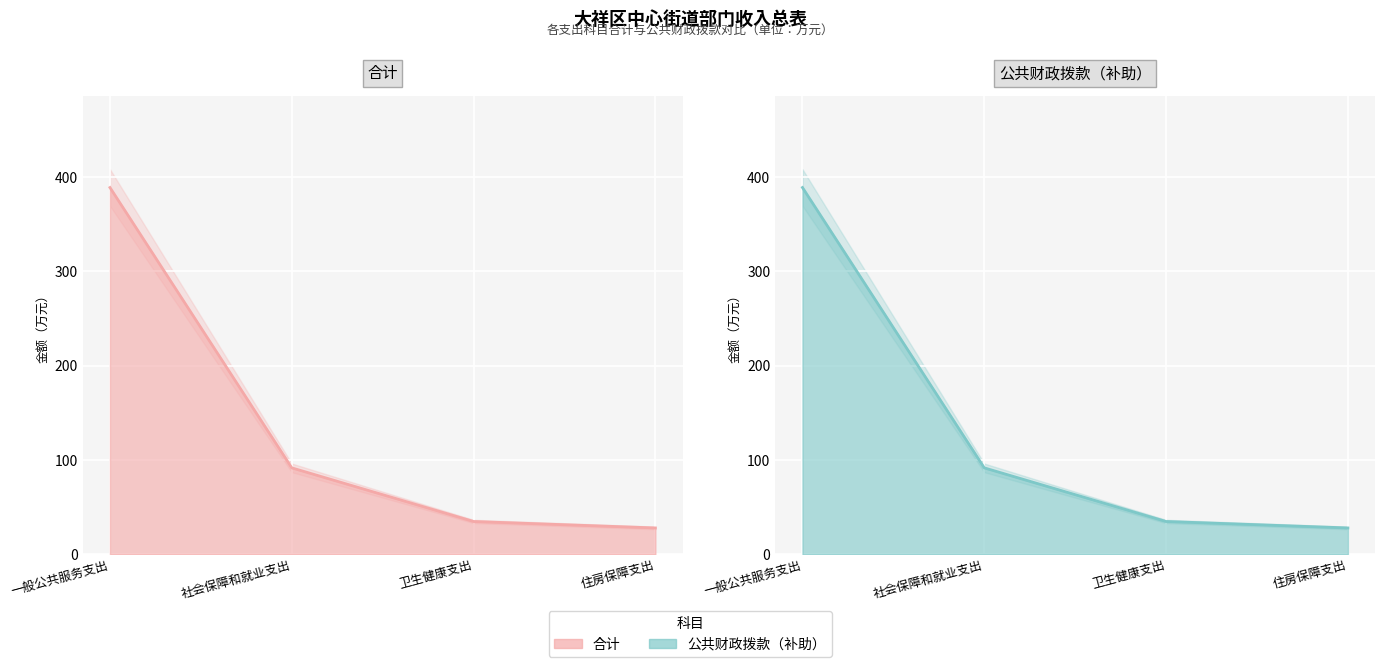

True or false: 合计 and 公共财政拨款（补助） intersect in this chart.

False